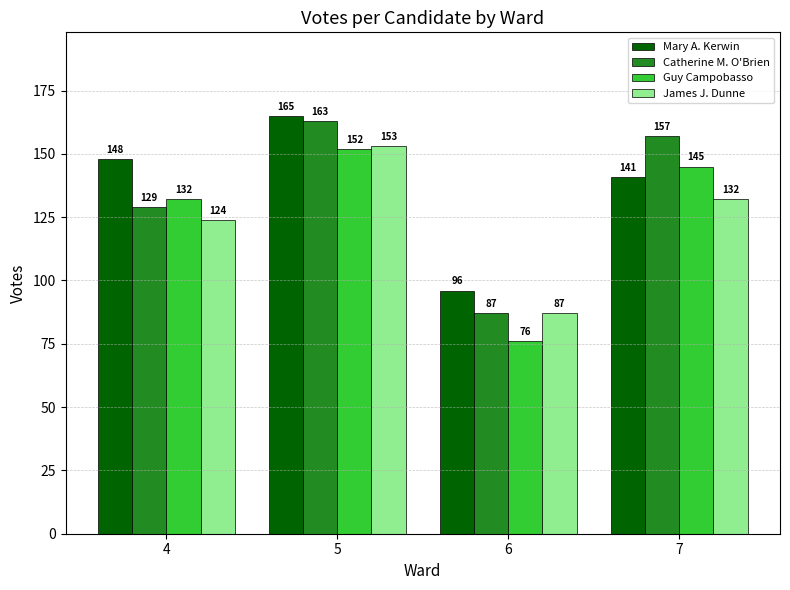

What is the maximum value shown in the chart?

165